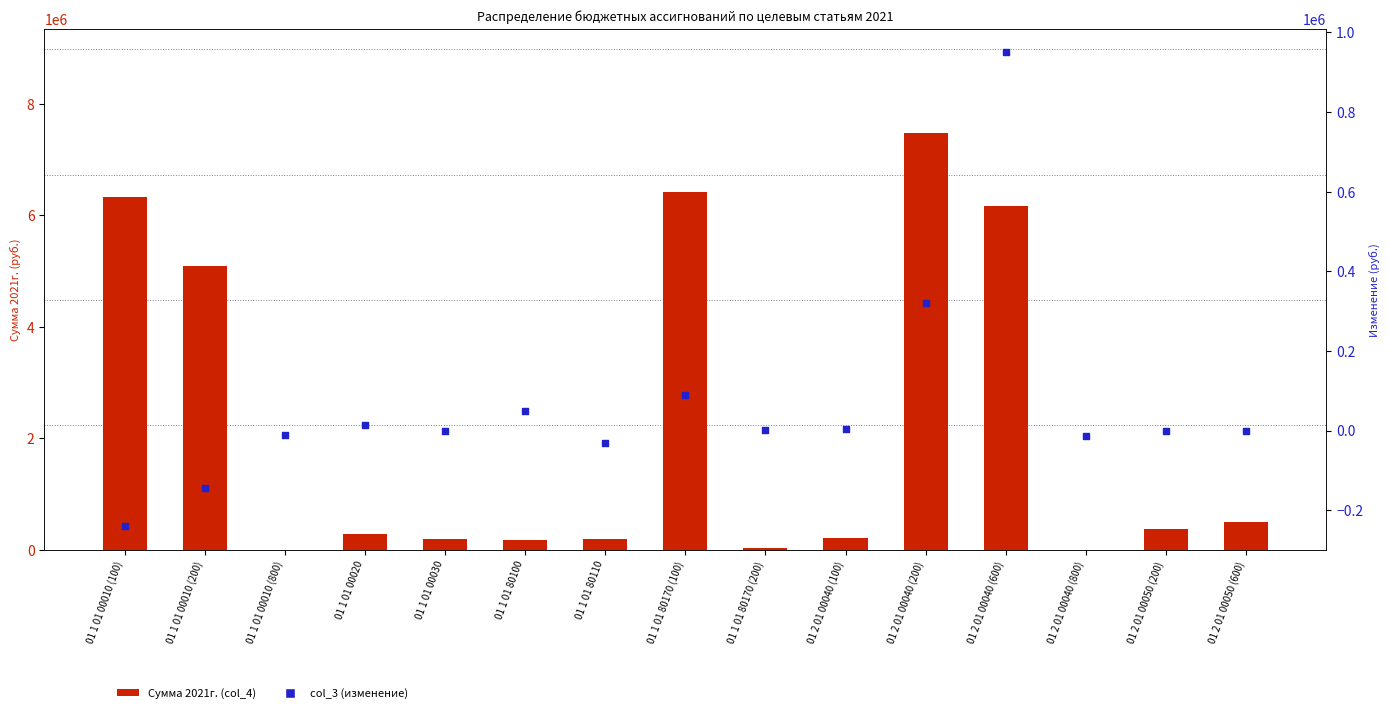

Which series contains the highest Y value?

Сумма 2021г. (col_4)